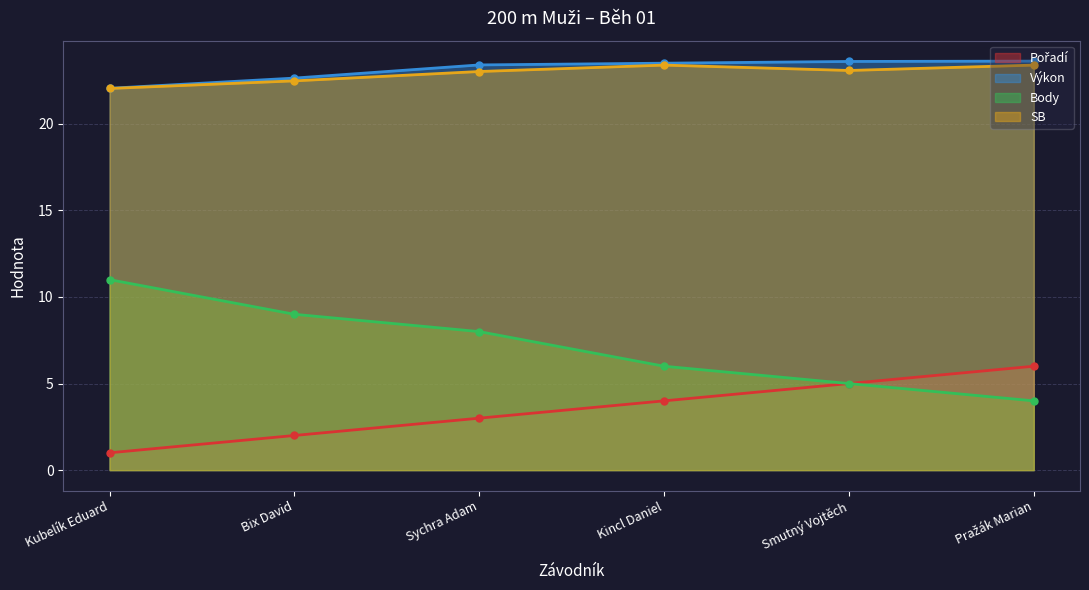

The Body series shows 6.6 at Smutný Vojtěch. True or false?

False